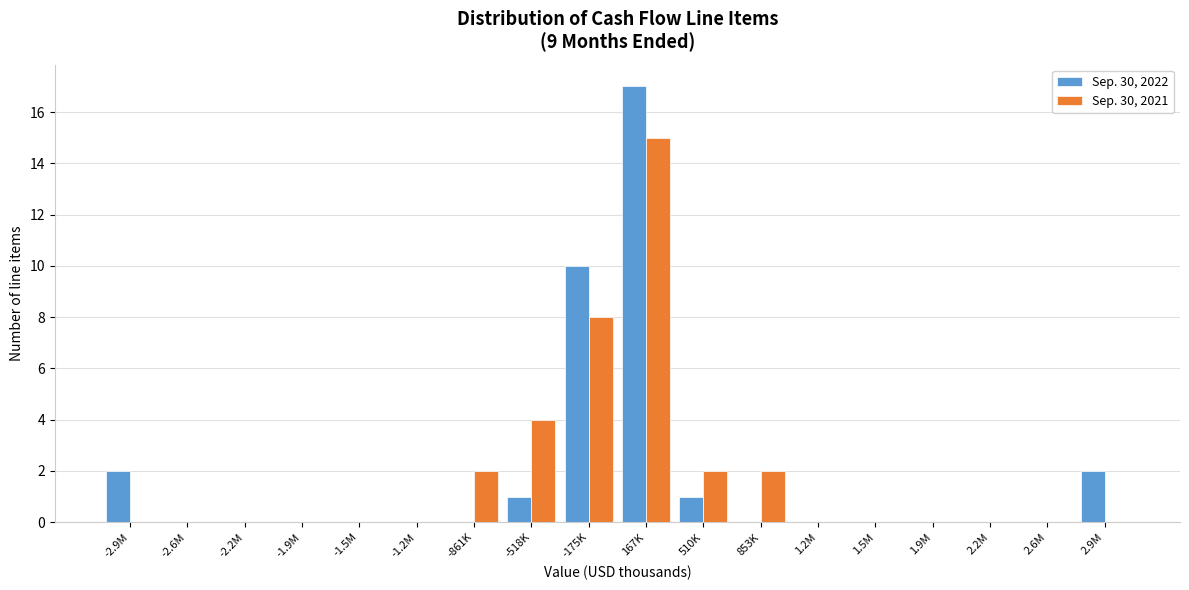

Read the Sep. 30, 2022 value at 167K.

17